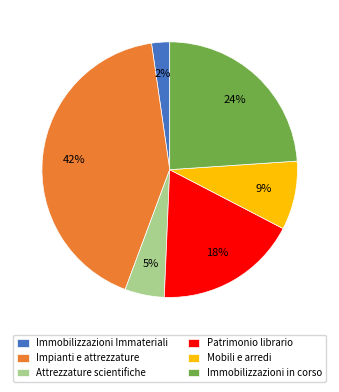

Count the number of slices in the pie.

6